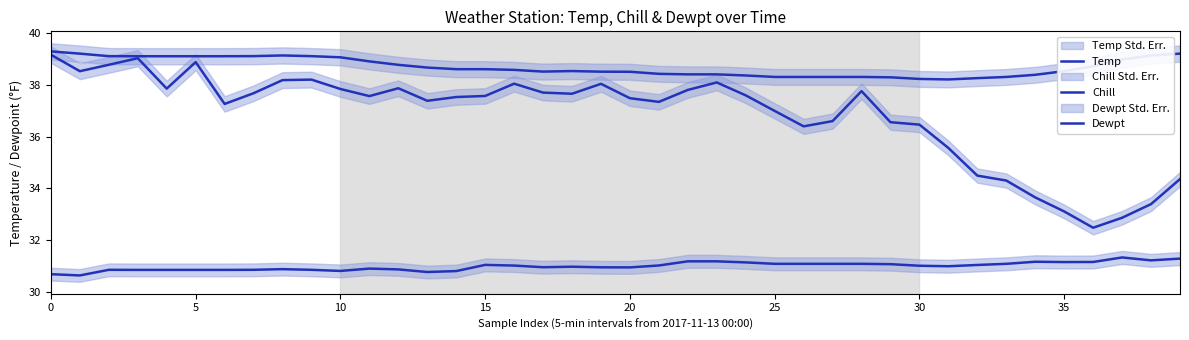

True or false: Chill and Temp cross at least once.

False